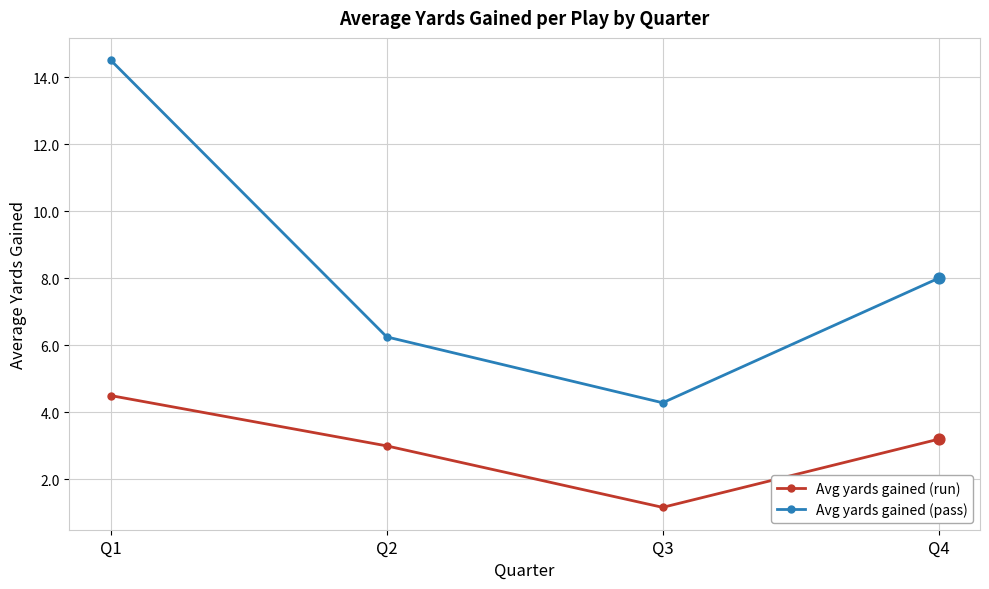

At which category is the sum across all series the highest?

Q1